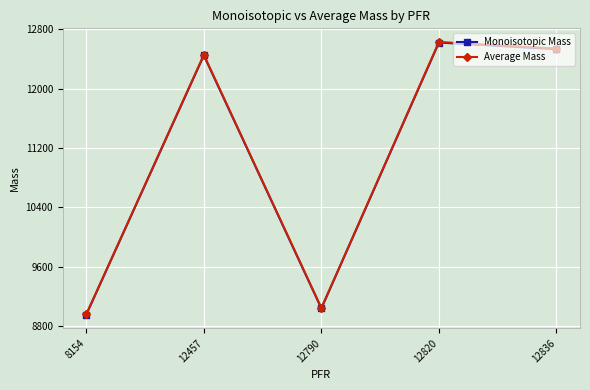

At how many categories does at least one series exceed 10874?

3